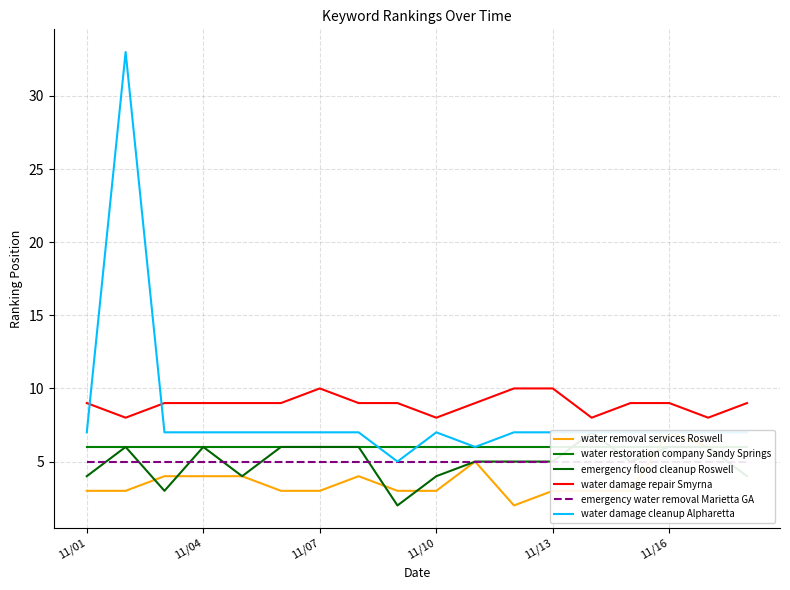

Is it true that water damage repair Smyrna equals 13 at 11/10?

False